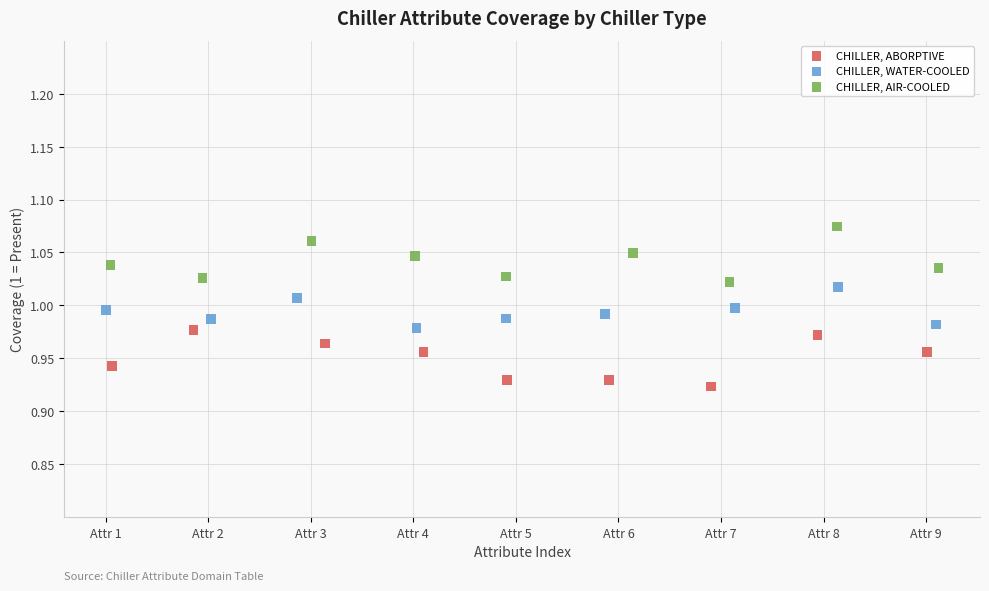

Which series contains the lowest Y value?

CHILLER, ABORPTIVE